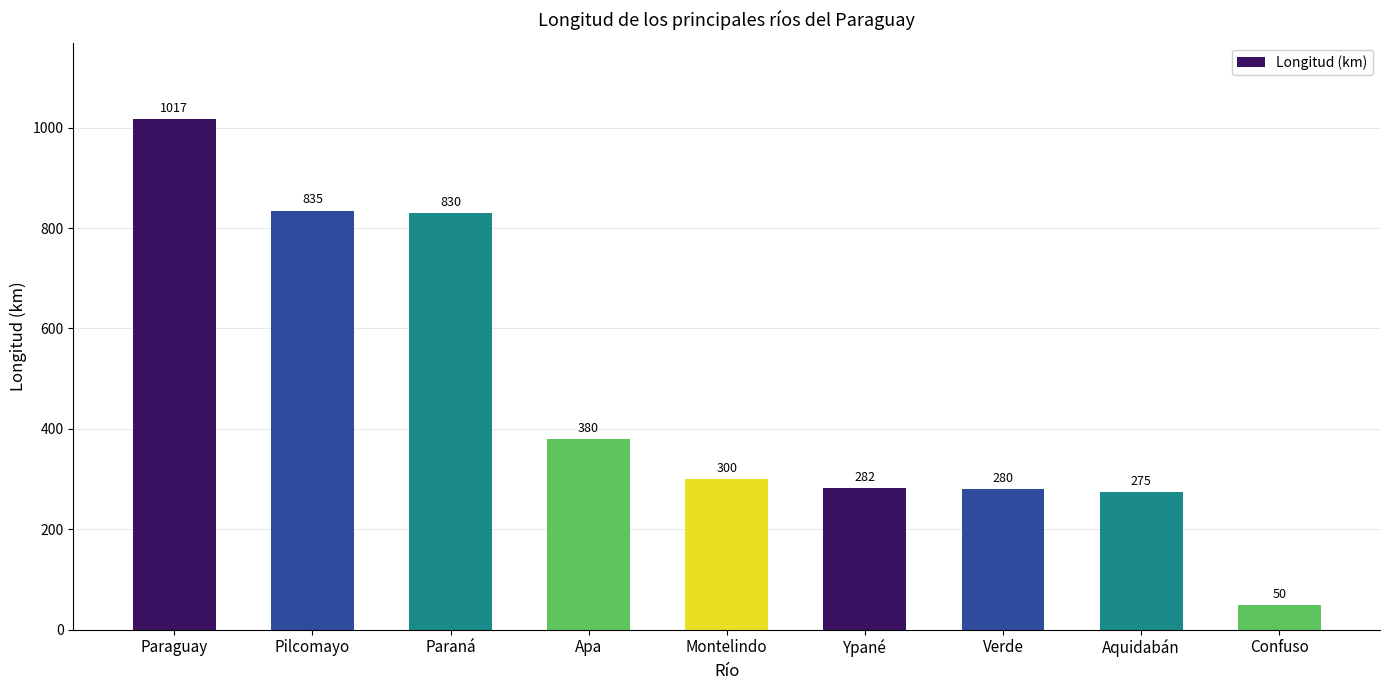

Between Ypané and Aquidabán, which is larger?

Ypané